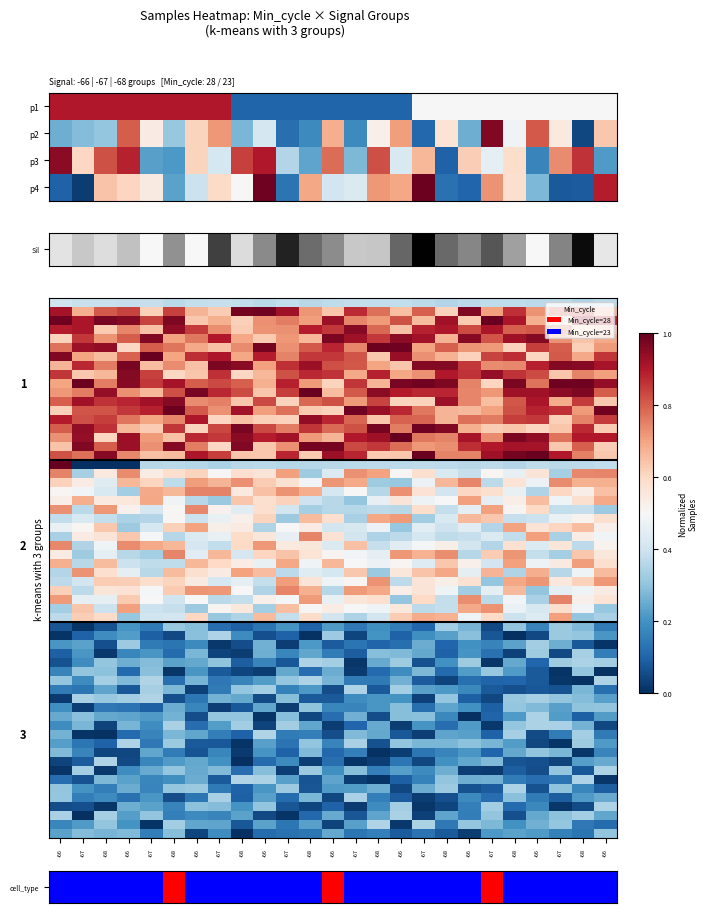

What is the highest value of the 28 series?

0.4